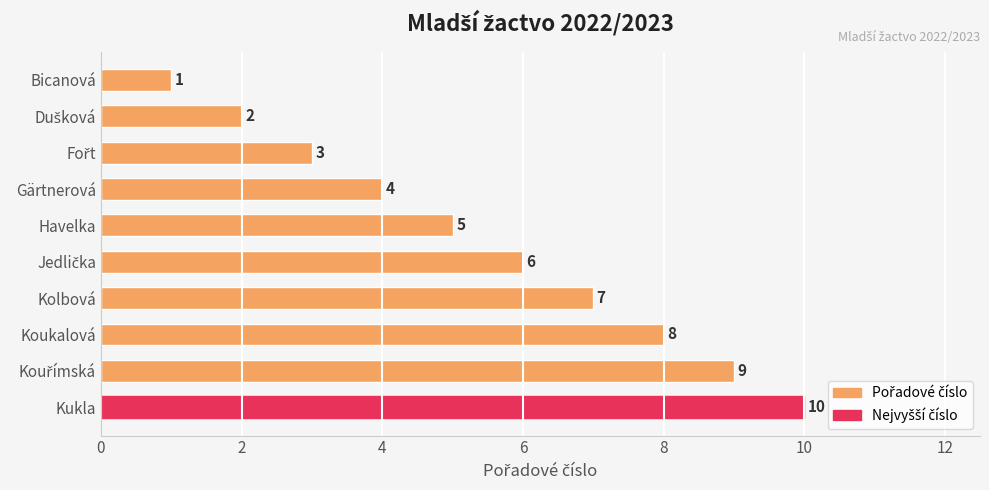

What is the maximum value shown in the chart?

10